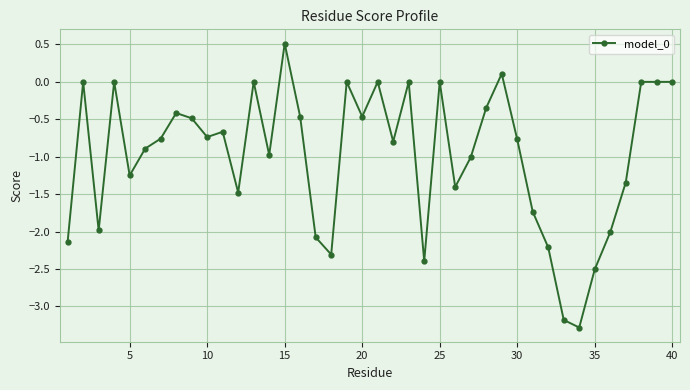

True or false: the data has more than 1 interior local peaks.

True